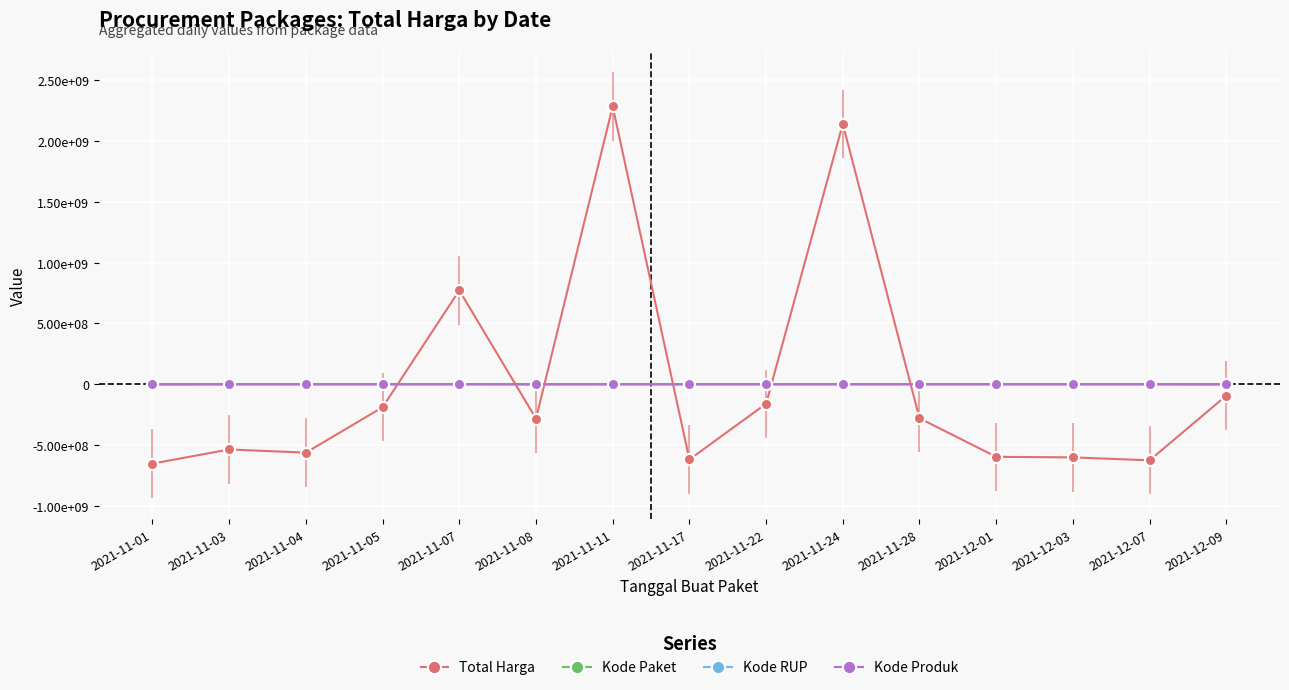

Reading left to right, what are all the values shown in this chart?

Total Harga: 2021-11-01=-652881532.3	2021-11-03=-536553862.3	2021-11-04=-562543057.3	2021-11-05=-189213032.3	2021-11-07=772652767.7	2021-11-08=-282648332.3	2021-11-11=2285748107.7	2021-11-17=-618923132.3	2021-11-22=-160215132.3	2021-11-24=2142112067.7	2021-11-28=-279811132.3	2021-12-01=-597062332.3	2021-12-03=-601614132.3	2021-12-07=-625803132.3	2021-12-09=-93244132.3
Kode Paket: 2021-11-01=-67773.5	2021-11-03=-38528.5	2021-11-04=-42842.5	2021-11-05=-54585.5	2021-11-07=-51414.5	2021-11-08=-6173.5	2021-11-11=-10650.5	2021-11-17=-28125.5	2021-11-22=-12411.5	2021-11-24=72935.5	2021-11-28=22863.5	2021-12-01=35303.5	2021-12-03=49545.5	2021-12-07=60278.5	2021-12-09=71579.5
Kode RUP: 2021-11-01=-1854329.4	2021-11-03=63617.6	2021-11-04=63617.6	2021-11-05=346815.6	2021-11-07=403495.6	2021-11-08=-734168.4	2021-11-11=288218.6	2021-11-17=391314.6	2021-11-22=610641.6	2021-11-24=325926.6	2021-11-28=337830.6	2021-12-01=719695.6	2021-12-03=502004.6	2021-12-07=63617.6	2021-12-09=-1528298.4
Kode Produk: 2021-11-01=77466.1	2021-11-03=75713.1	2021-11-04=-33224.9	2021-11-05=117056.1	2021-11-07=79354.1	2021-11-08=-77295.9	2021-11-11=116101.1	2021-11-17=-96355.9	2021-11-22=117052.1	2021-11-24=79354.1	2021-11-28=-83874.9	2021-12-01=-51302.9	2021-12-03=-115334.9	2021-12-07=-105097.9	2021-12-09=-99609.9